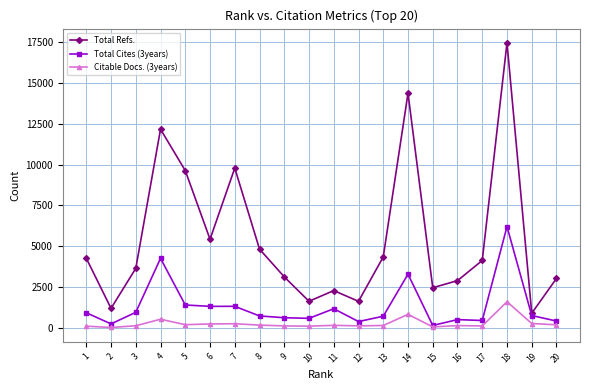

What is the average value of the Total Cites (3years) series?

1308